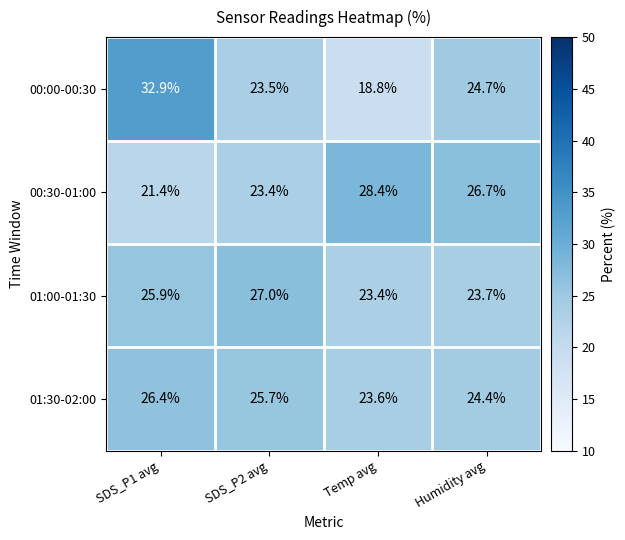

The value of 00:30-01:00 at SDS_P1 avg is 21.4. True or false?

True